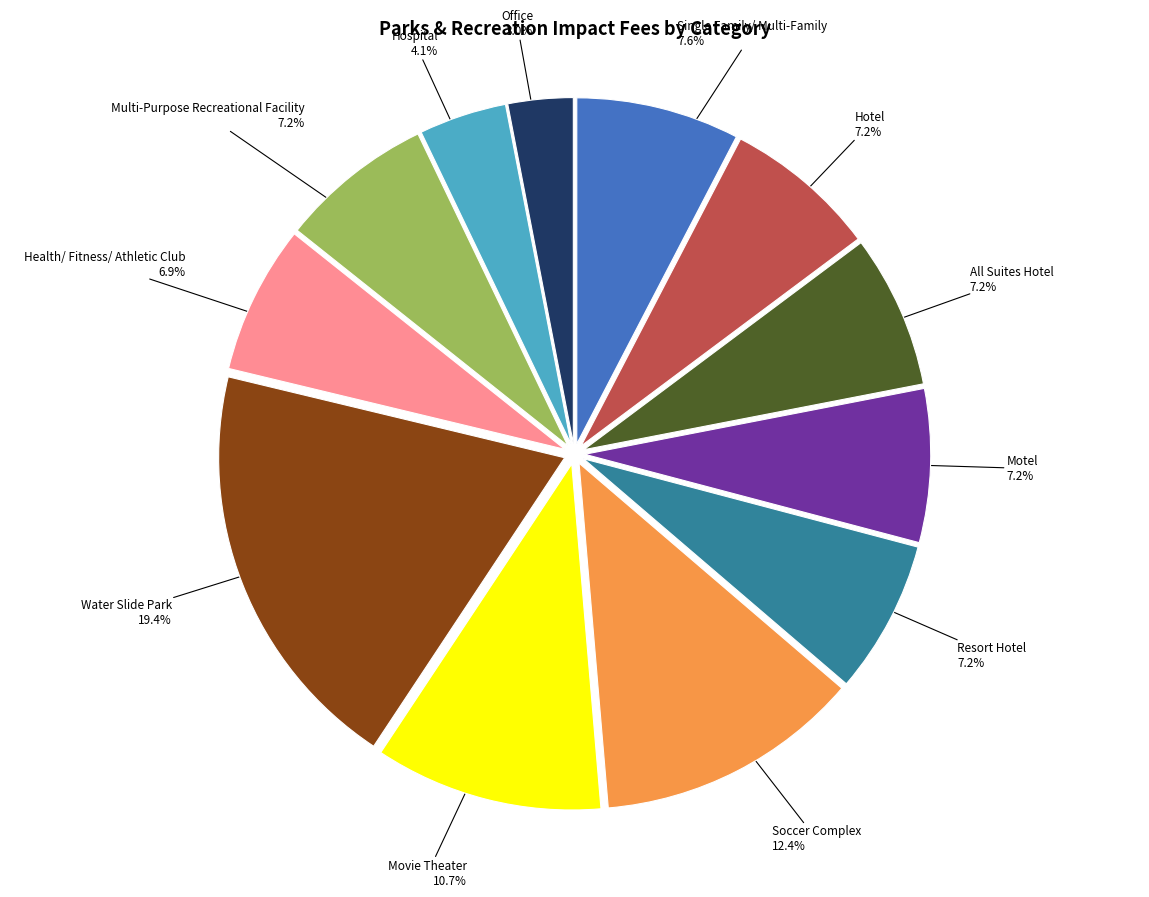

True or false: Multi-Purpose Recreational Facility accounts for 1% of the total.

False